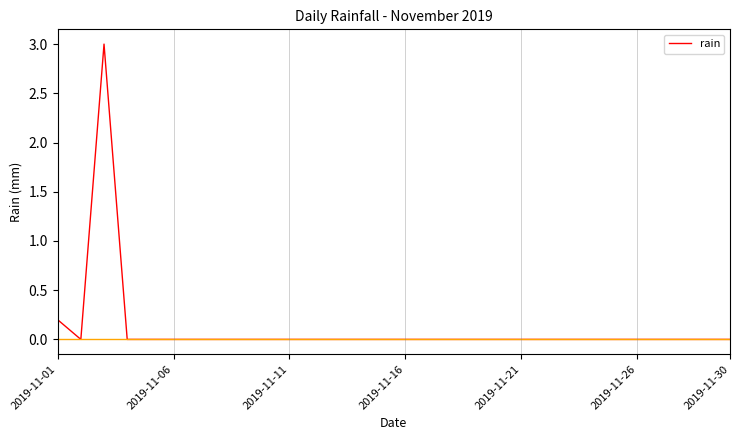

Reading left to right, extract all data points from this chart.

0.2	0.0	3.0	0.0	0.0	0.0	0.0	0.0	0.0	0.0	0.0	0.0	0.0	0.0	0.0	0.0	0.0	0.0	0.0	0.0	0.0	0.0	0.0	0.0	0.0	0.0	0.0	0.0	0.0	0.0